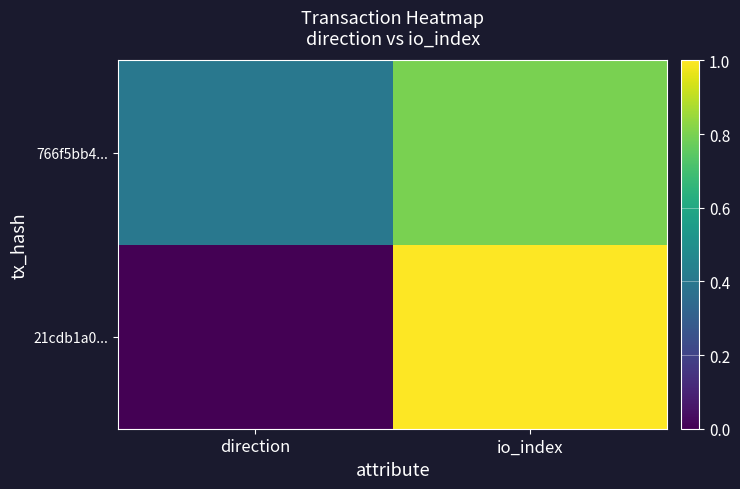

Between io_index and direction, which is larger?

io_index